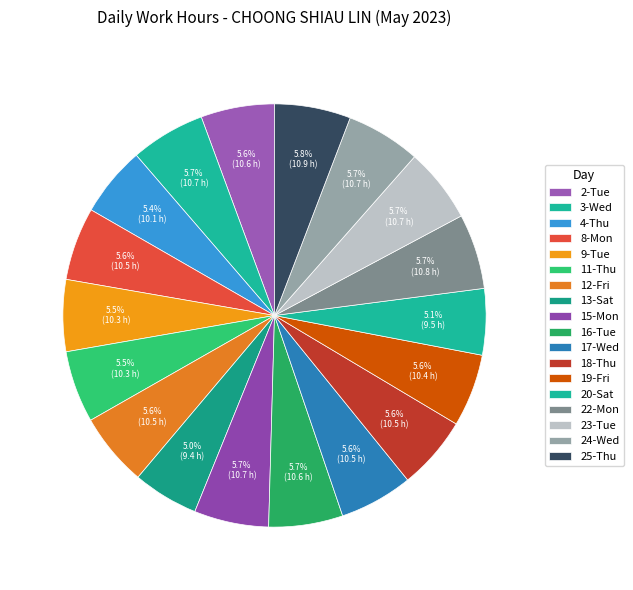

Combined, what portion of the pie is 8-Mon and 24-Wed?

11.3%